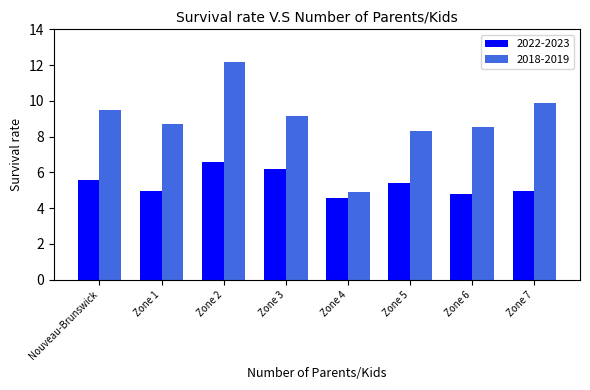

What is the value of the 2018-2019 bar at the 8th from the left?

9.9